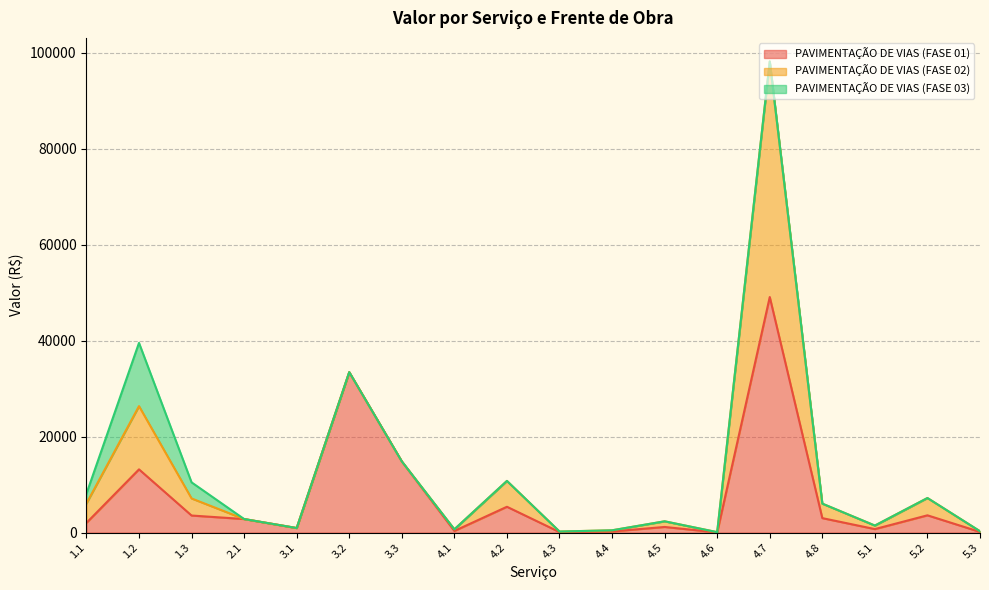

At which category is the sum across all series the highest?

4.7